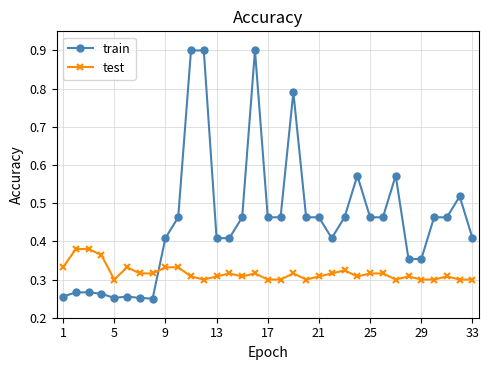

True or false: test has more than 0 interior local peaks.

True